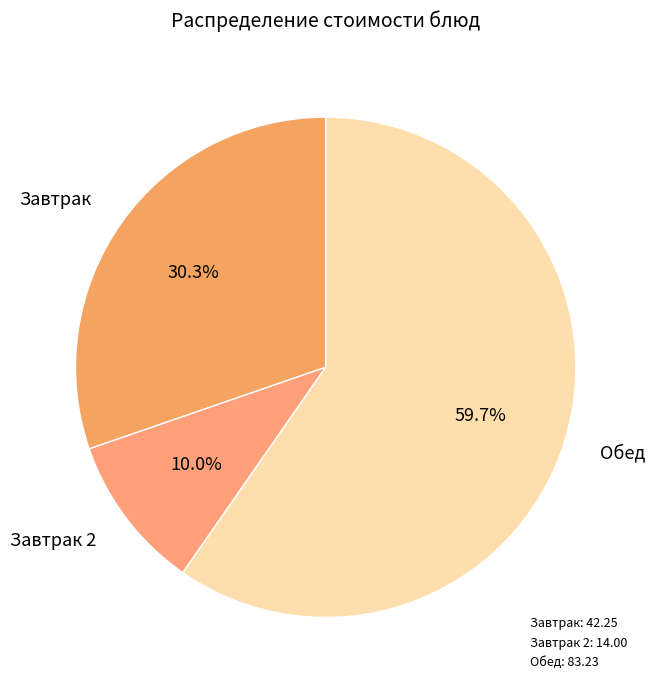

How many segments does this pie chart have?

3